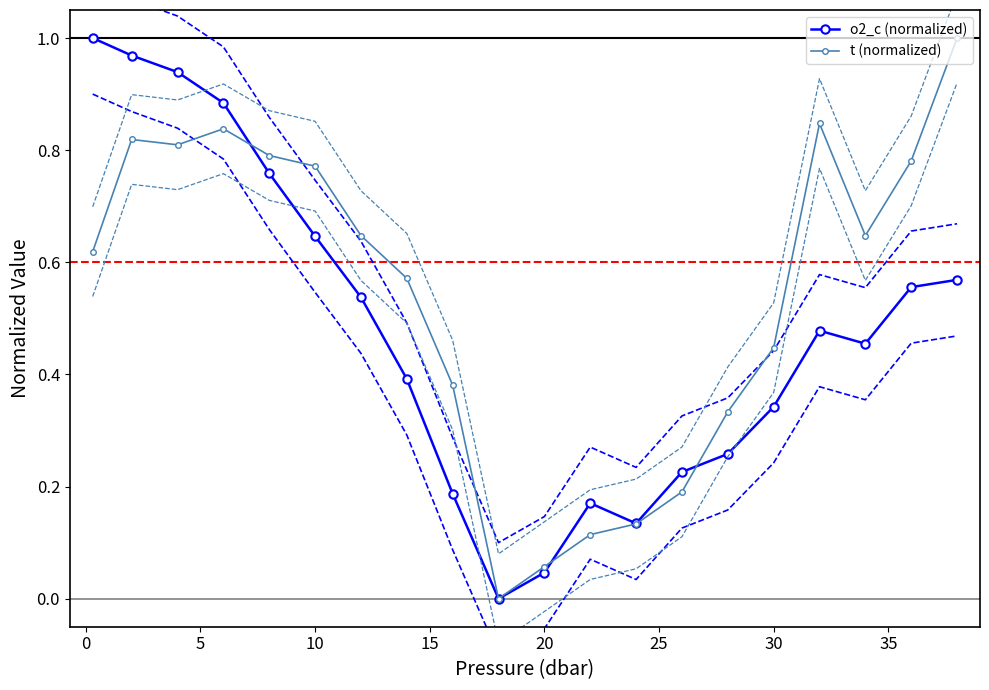

How many times do t (normalized) and o2_c (normalized) cross each other?

3